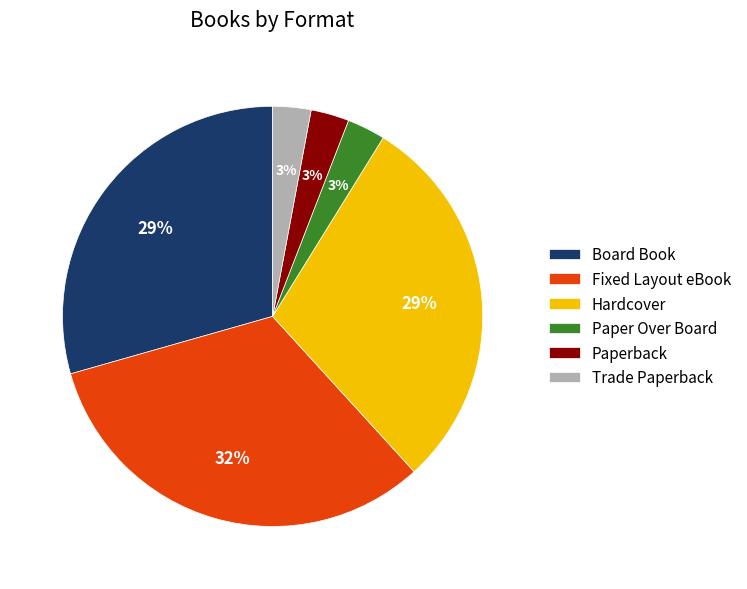

How many segments does this pie chart have?

6